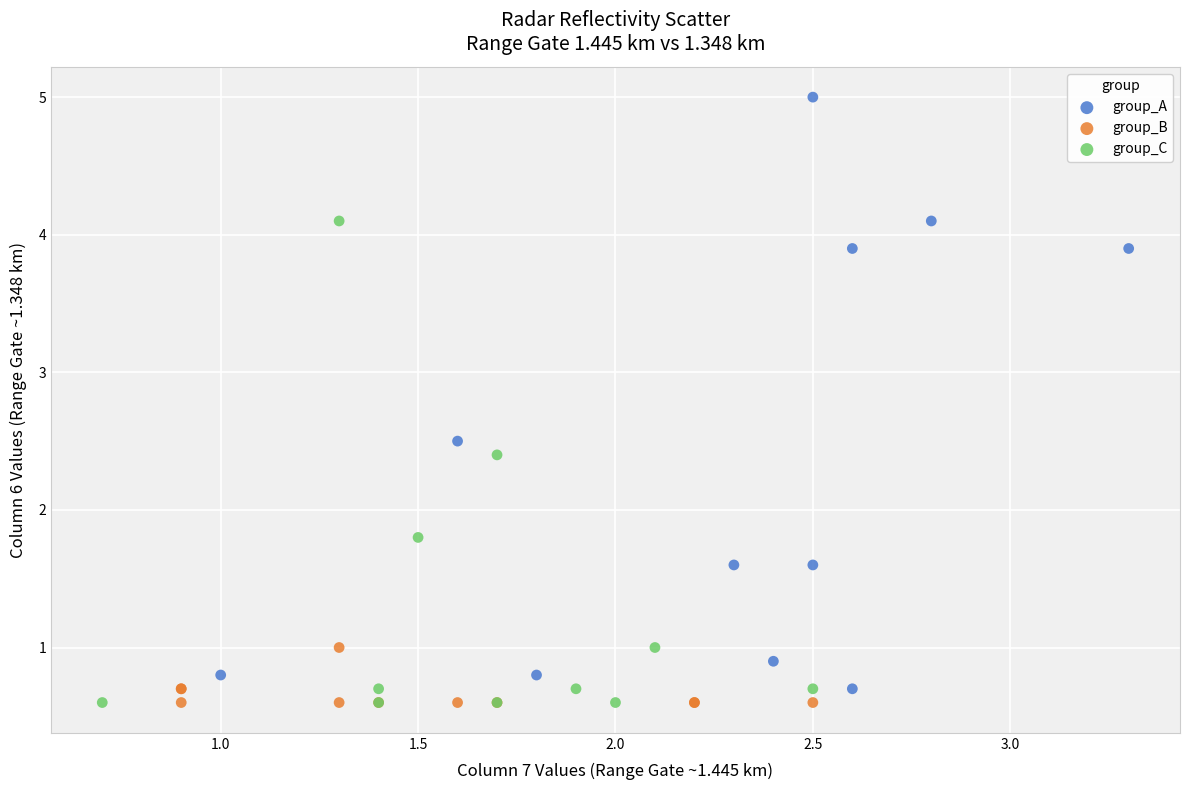

Which series has the largest Y range (max minus min)?

group_A